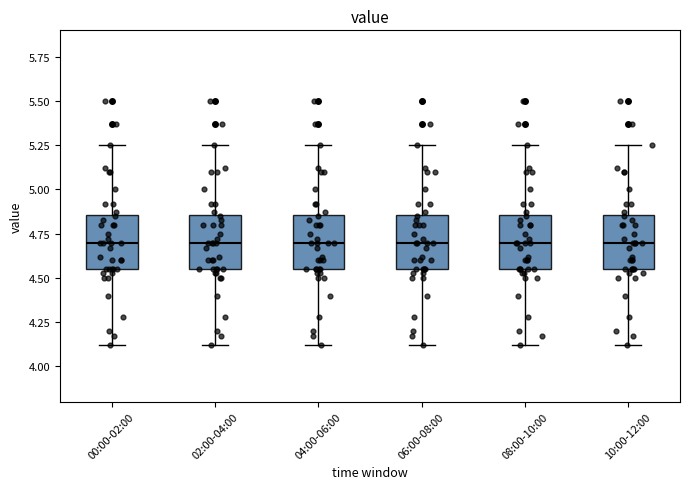

Reading left to right, read every box against the y-axis: the position of its median line, the range the box covers, and the ends of its whiskers. The values are not printed on the chart, so give them approximately, as read against the axis.

00:00-02:00: median 4.70, box 4.55 to 4.85, whiskers 4.10 to 5.25
02:00-04:00: median 4.70, box 4.55 to 4.85, whiskers 4.10 to 5.25
04:00-06:00: median 4.70, box 4.55 to 4.85, whiskers 4.10 to 5.25
06:00-08:00: median 4.70, box 4.55 to 4.85, whiskers 4.10 to 5.25
08:00-10:00: median 4.70, box 4.55 to 4.85, whiskers 4.10 to 5.25
10:00-12:00: median 4.70, box 4.55 to 4.85, whiskers 4.10 to 5.25